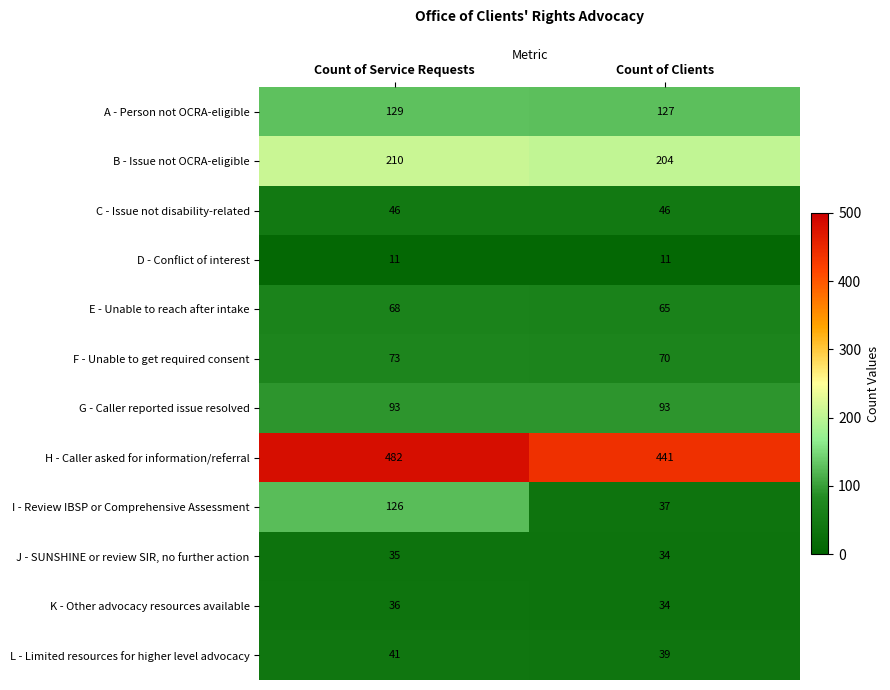

Which series has the largest total across all categories?

H - Caller asked for information/referral